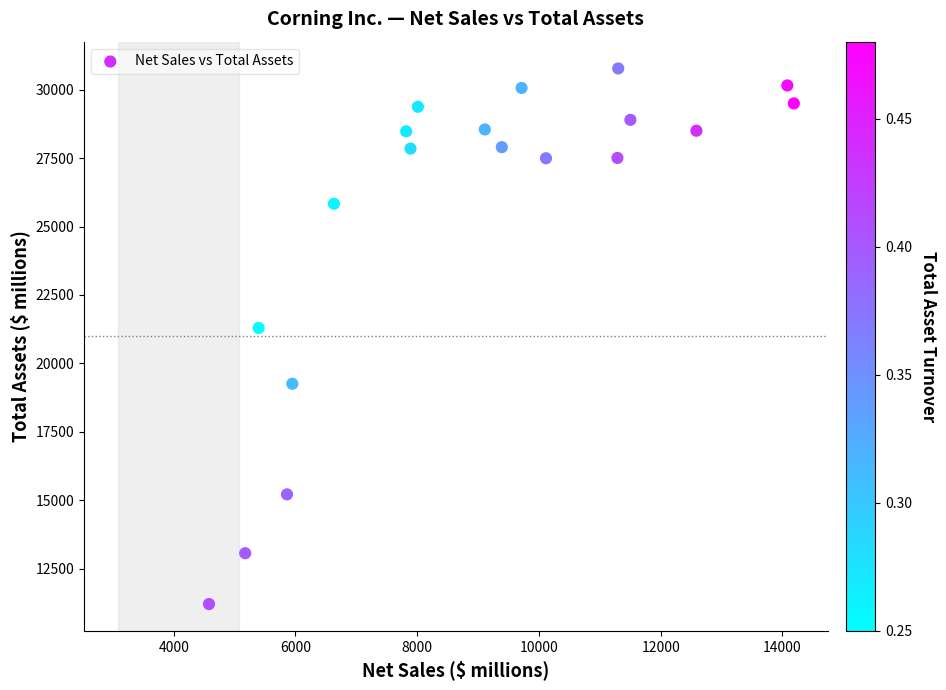

What Y value in the scatter plot is closest to 20991?

21295